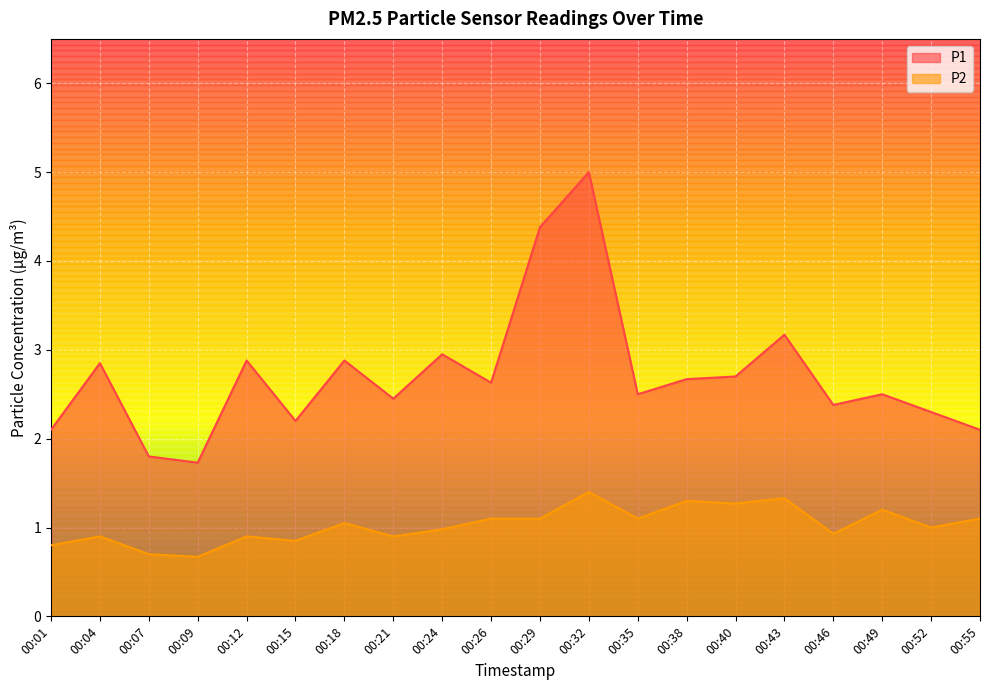

The value of P2 at 00:24 is 1.0. True or false?

True